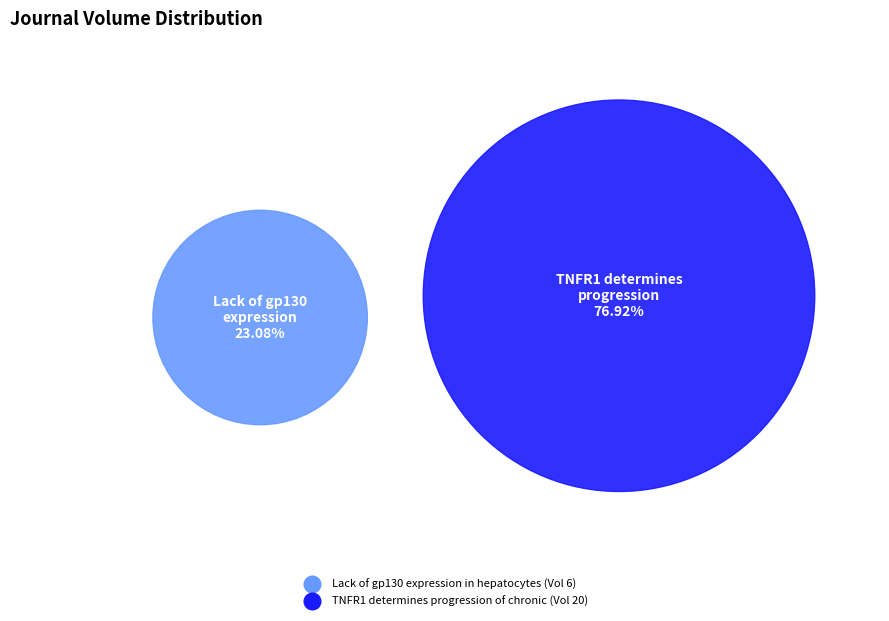

Is TNFR1 determines progression of chronic the majority of the pie?

Yes